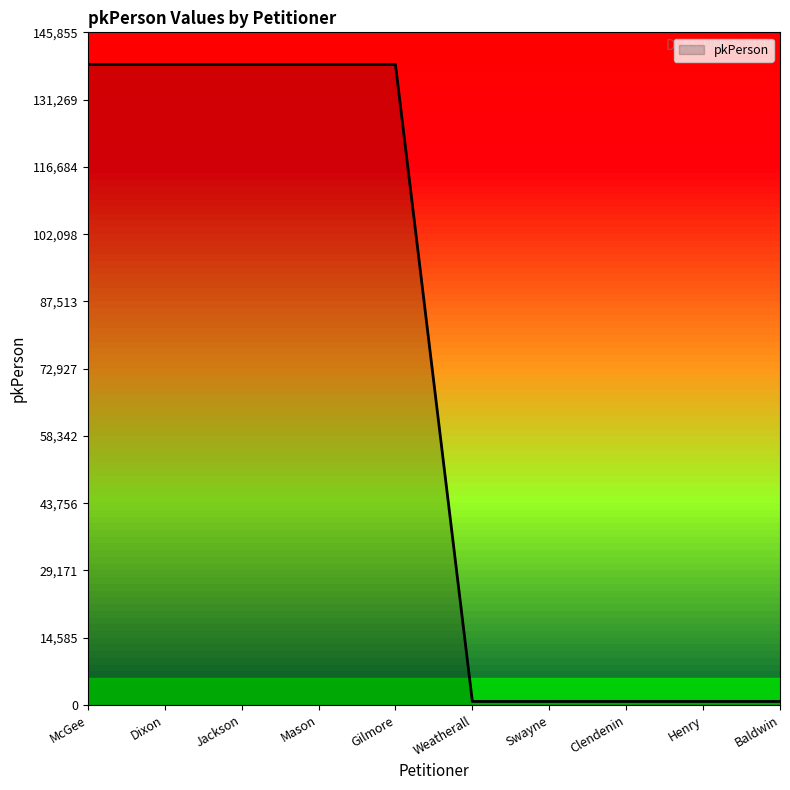

True or false: the data shows 96717 at Gilmore.

False